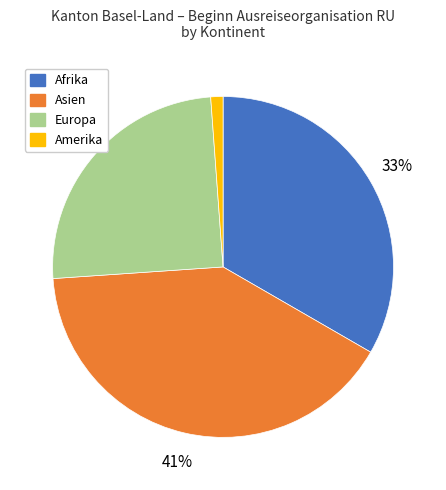

Is there any slice that represents more than half of the pie?

No